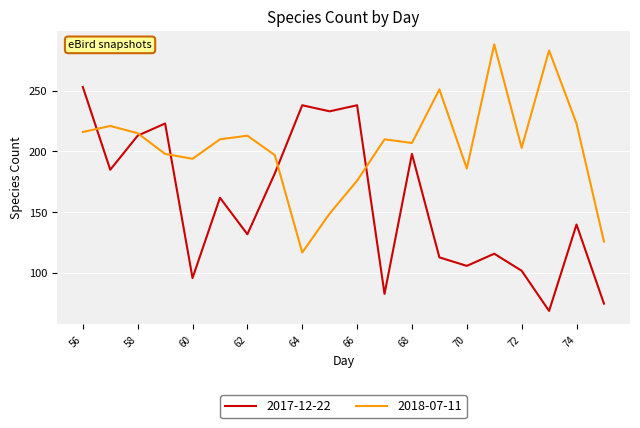

Rank the series by their maximum value, from lowest to highest.

2017-12-22, 2018-07-11